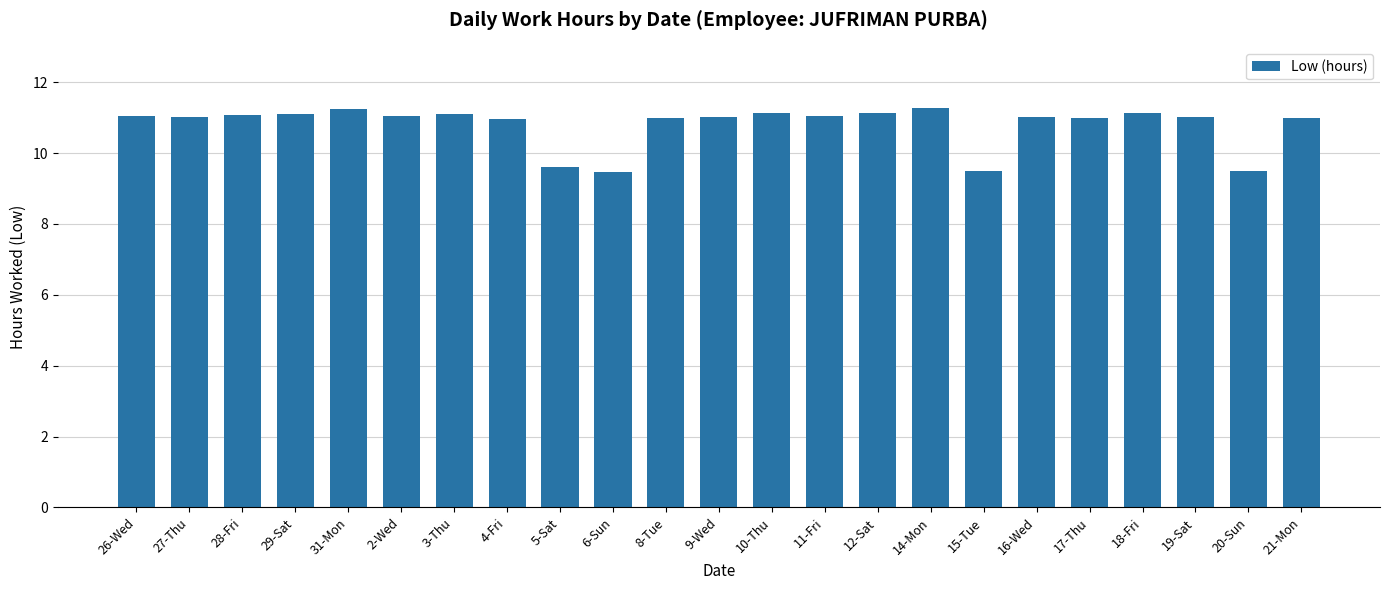

What is the maximum value shown in the chart?

11.3